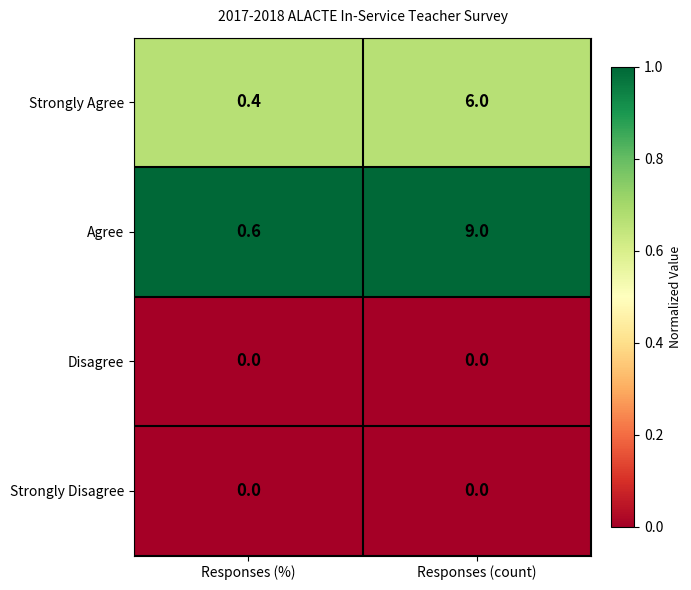

The value of Agree at Responses (count) is 15.0. True or false?

False